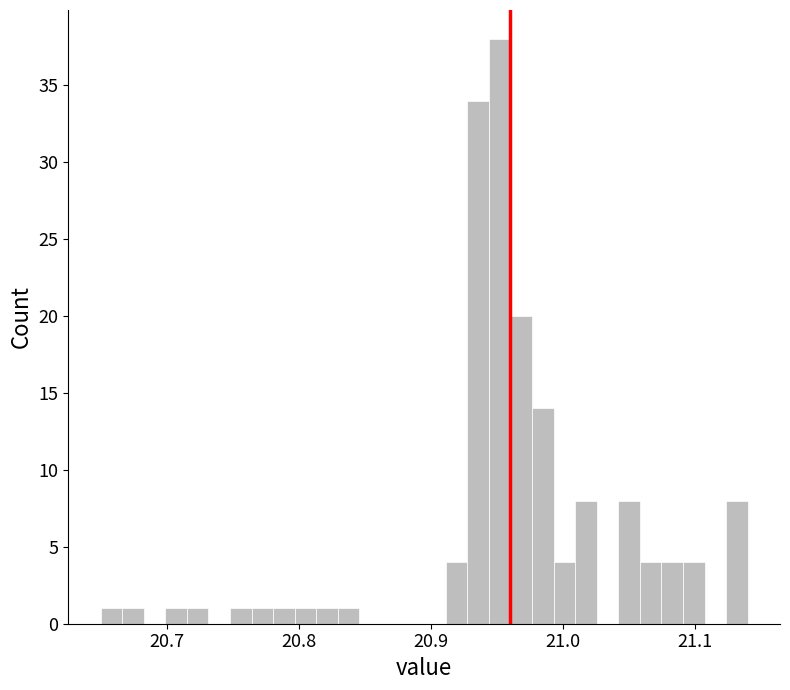

Read against the x-axis, roughly where is the centre of the tallest bar?

20.95